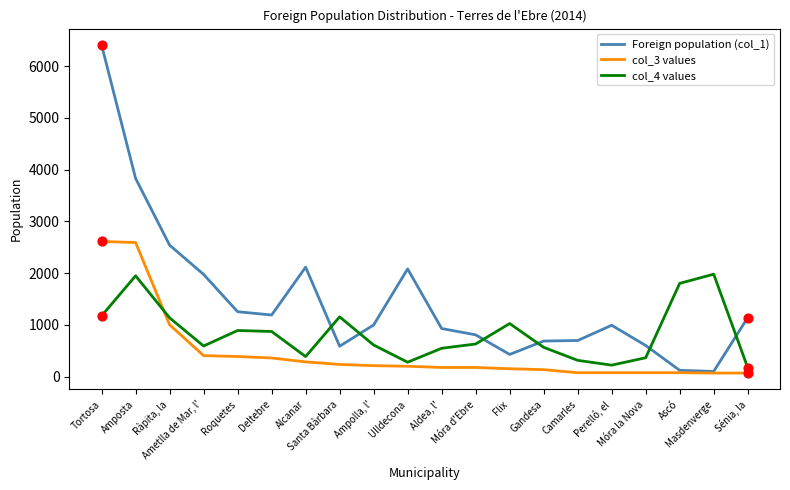

At which category is the sum across all series the highest?

Tortosa